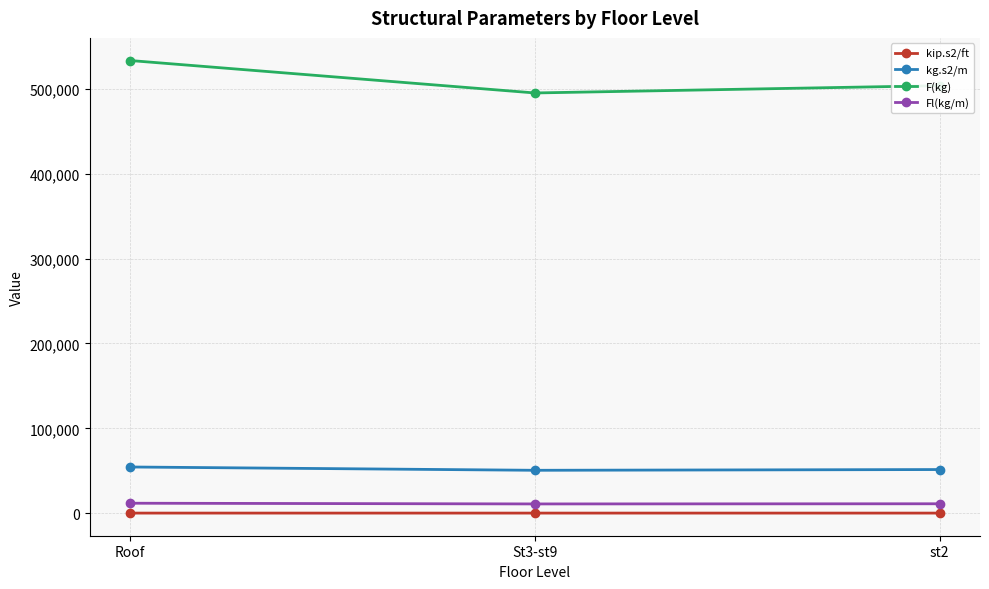

What is the total value across all series at st2?

566391.7